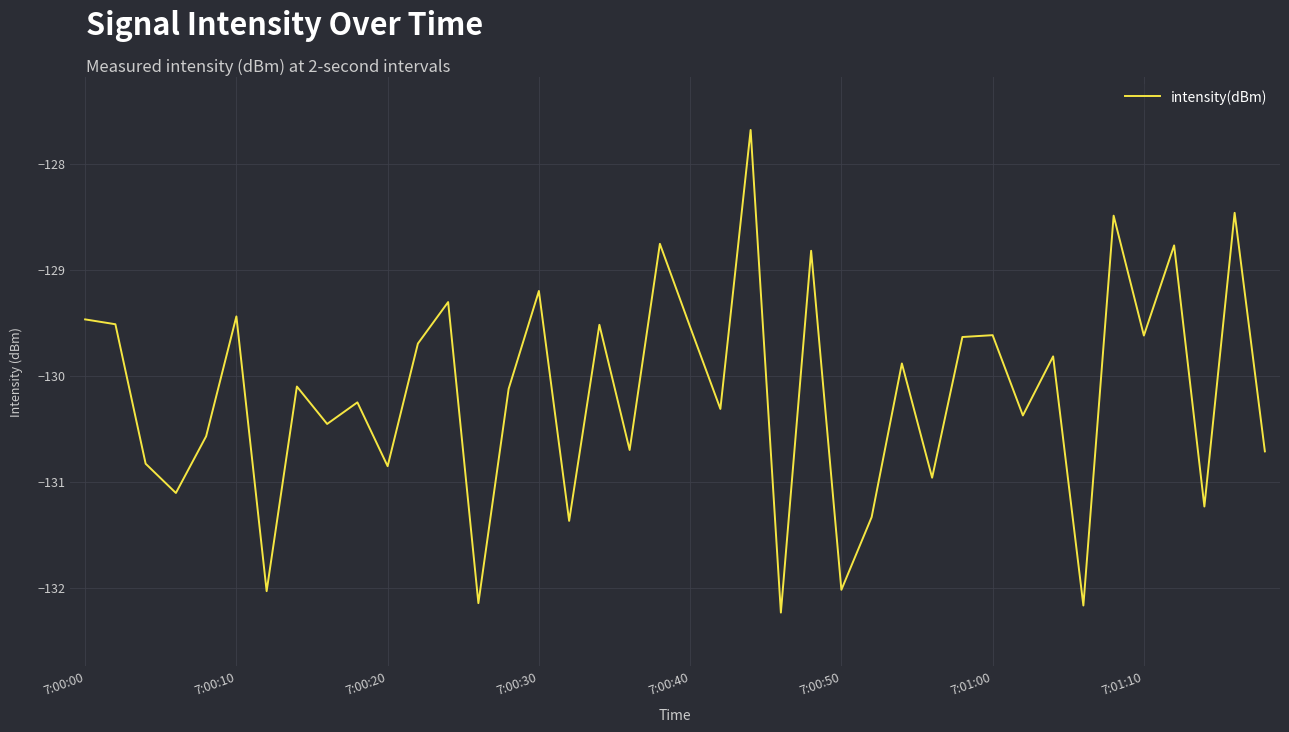

What is the difference between the maximum and minimum values?

4.6